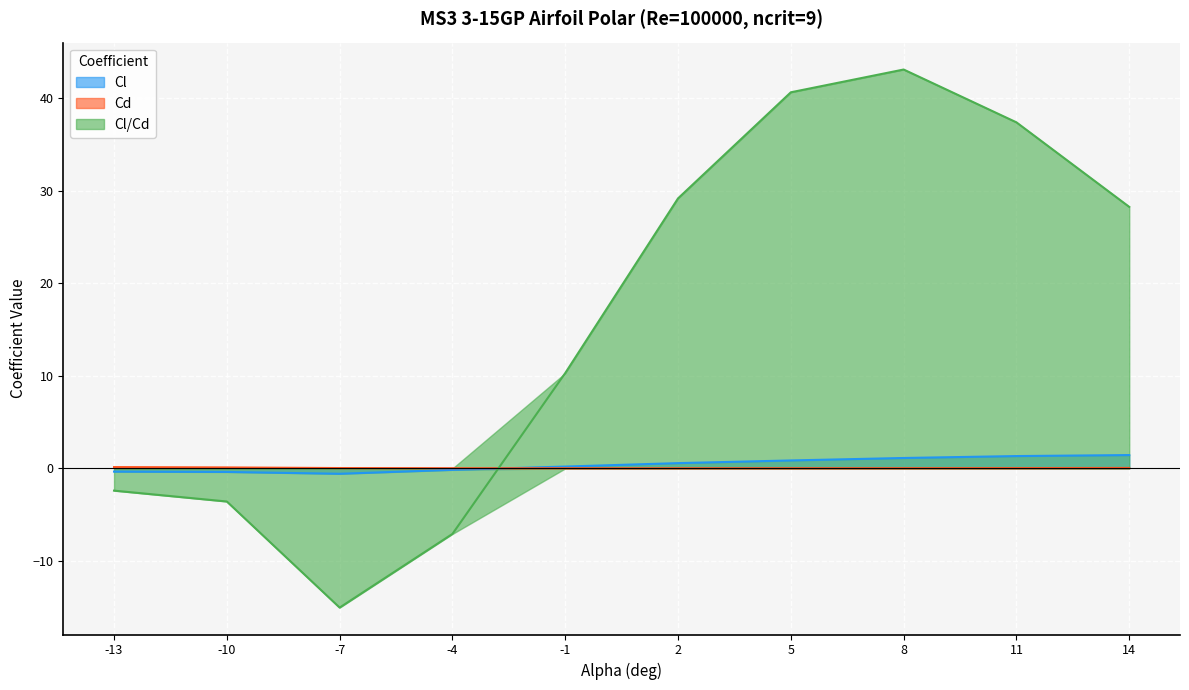

What is the difference between the maximum and minimum values in the Cl series?

2.0